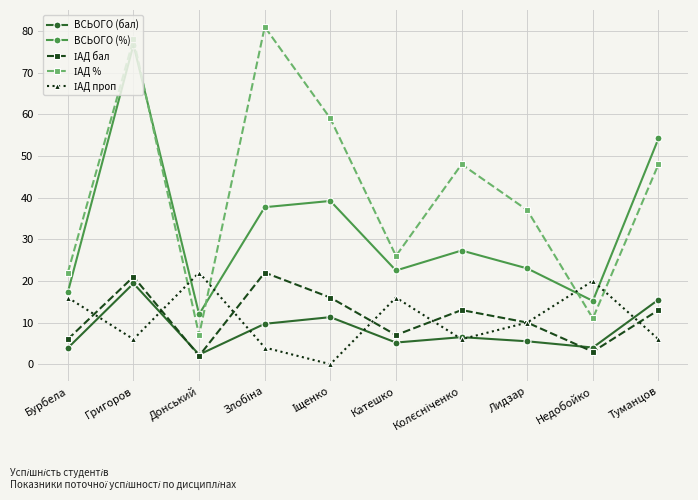

What is the sum of all ВСЬОГО (%) values?

325.1